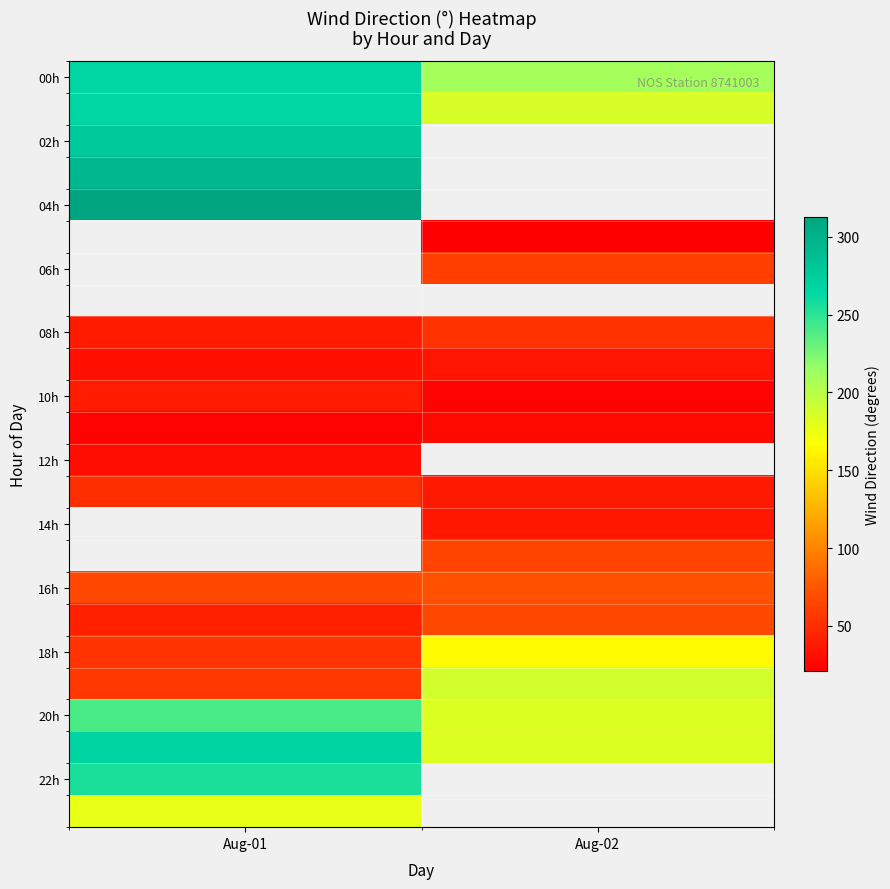

True or false: 14h has a value of 36.7 at Aug-02.

True